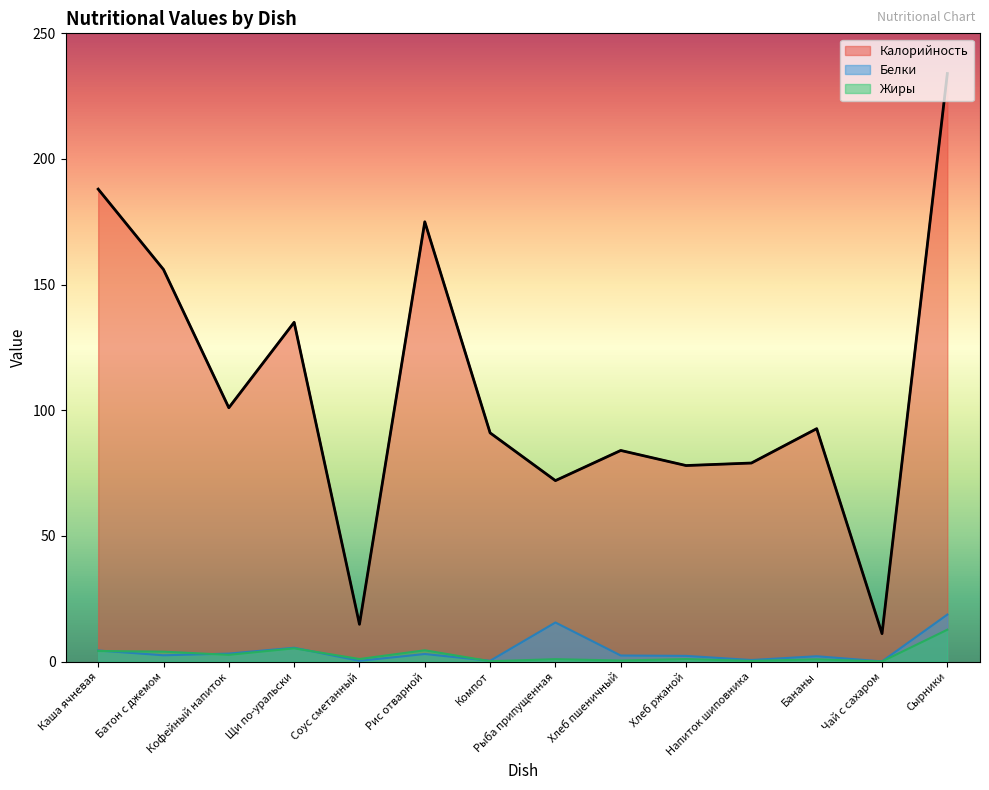

The Калорийность series shows 84.0 at Хлеб пшеничный. True or false?

True